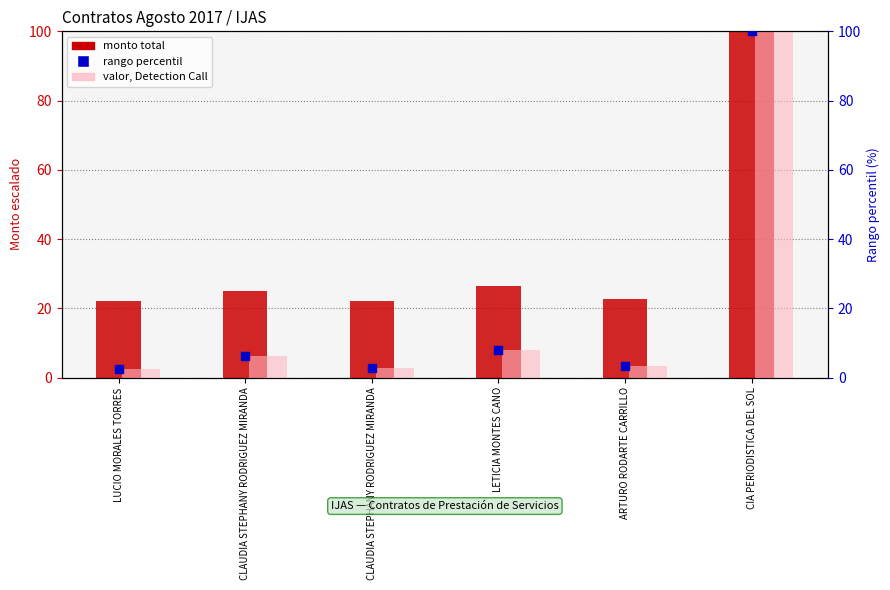

Which series has the largest total across all categories?

TOTAL (scaled)